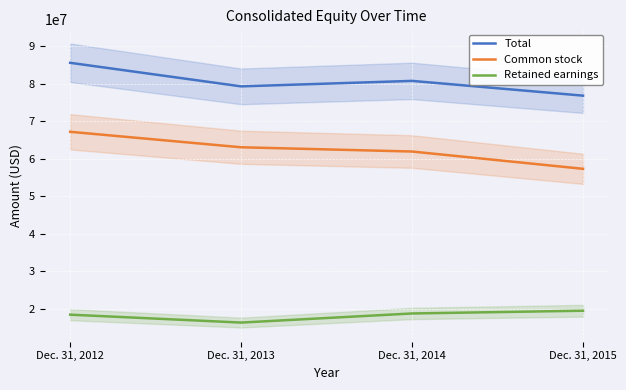

At which category is the sum across all series the highest?

Dec. 31, 2012